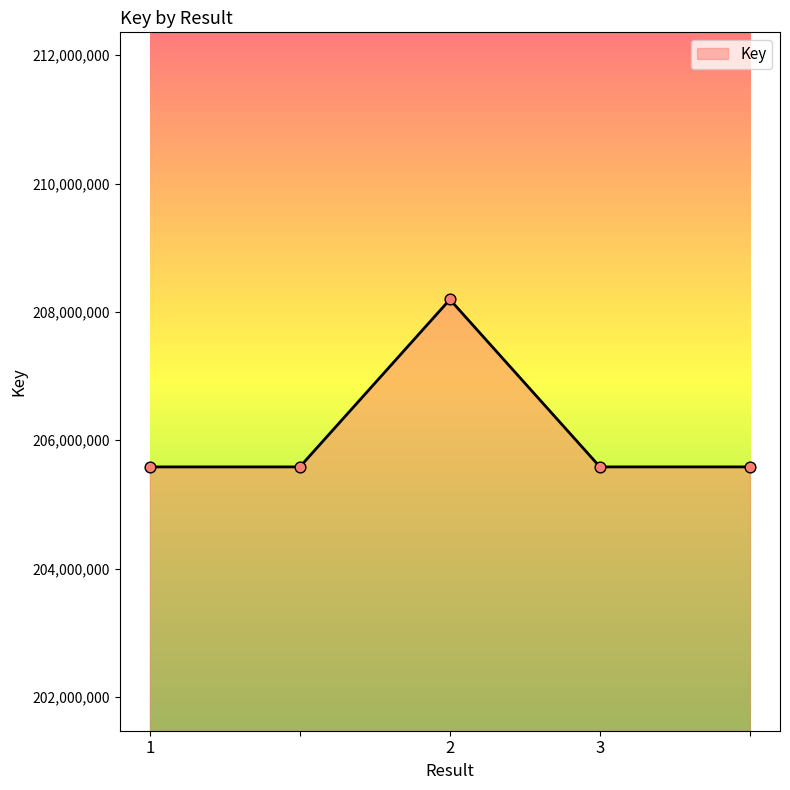

How many interior local peaks (higher than both neighbors) does the data have?

1